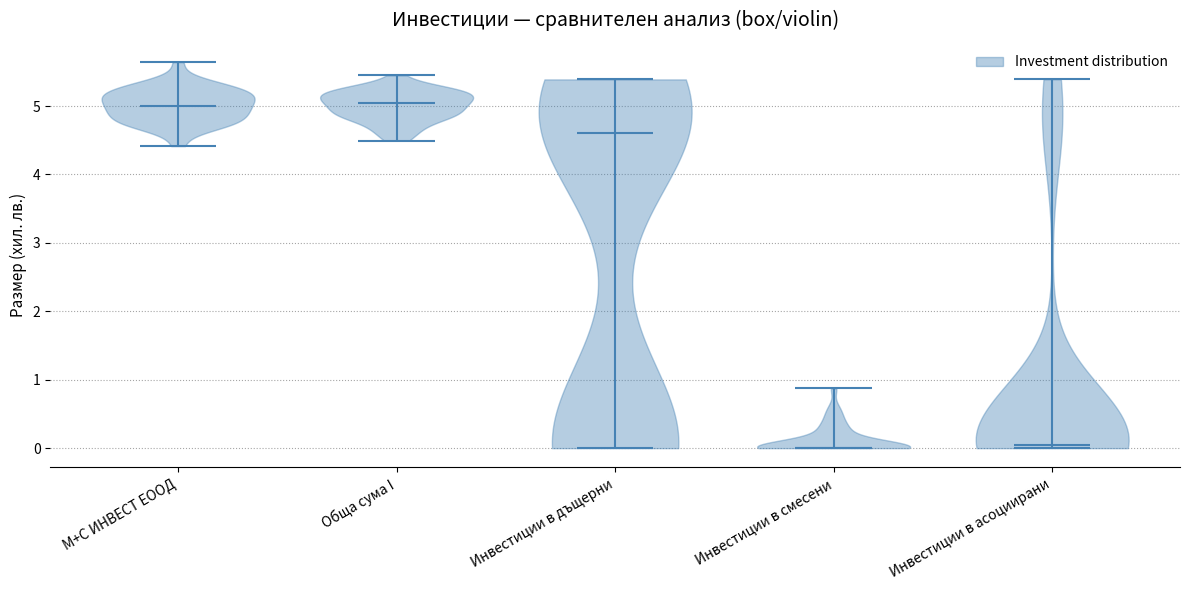

What is the highest point the violin for М+С ИНВЕСТ ЕООД reaches on the y-axis? The values are not printed on the chart, so give them approximately, as read against the axis.

5.6